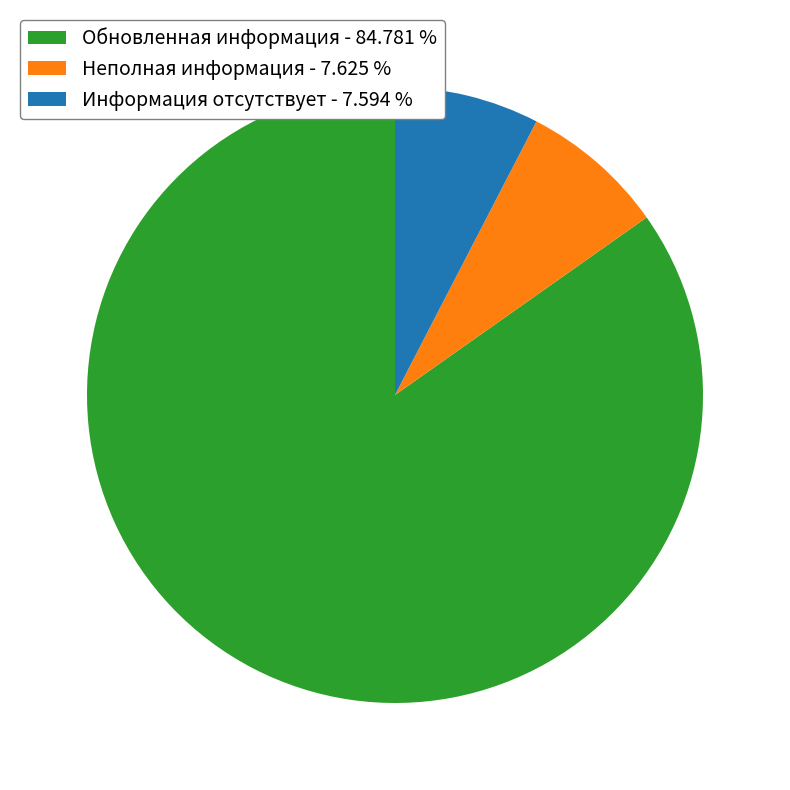

How many segments does this pie chart have?

3